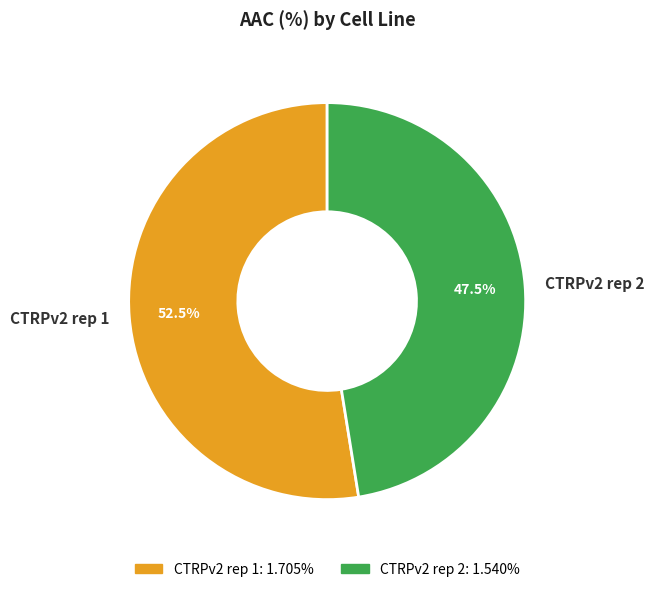

Rank the categories by value from highest to lowest.

CTRPv2 rep 1, CTRPv2 rep 2